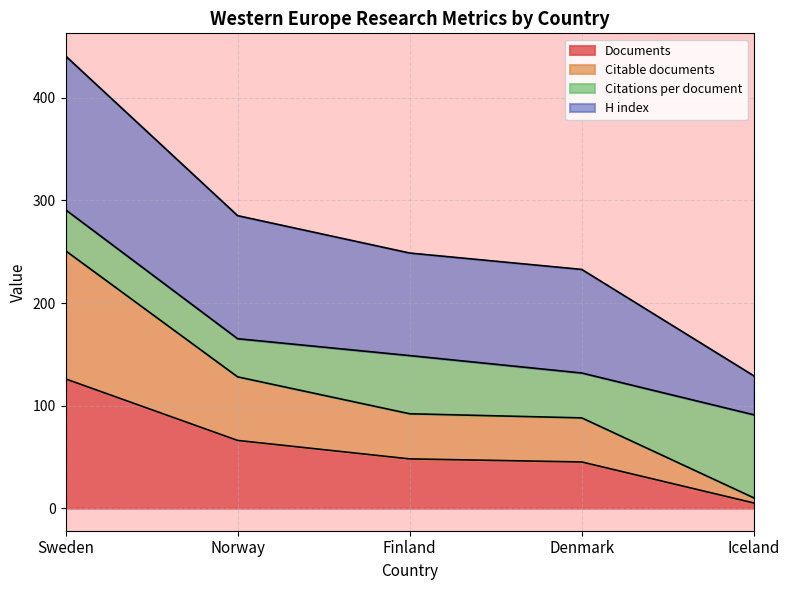

How many data points in Documents are above 48?

2